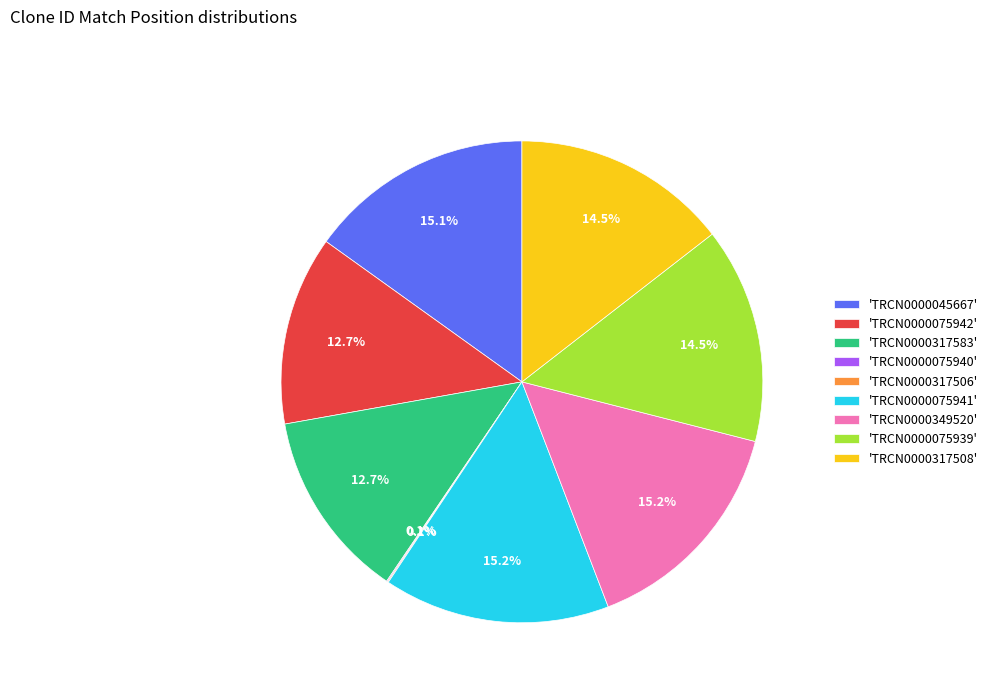

Between 'TRCN0000317508' and 'TRCN0000349520', which is larger?

'TRCN0000349520'